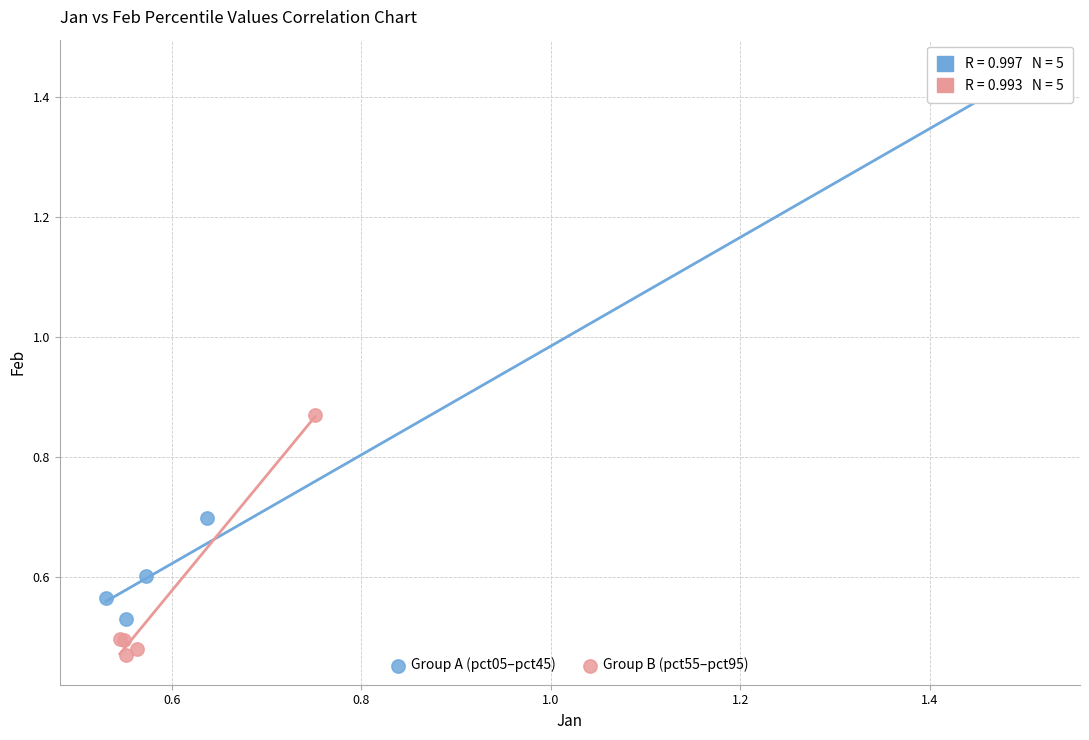

What are all the series names shown in the legend?

Group A (pct05–pct45), Group B (pct55–pct95)